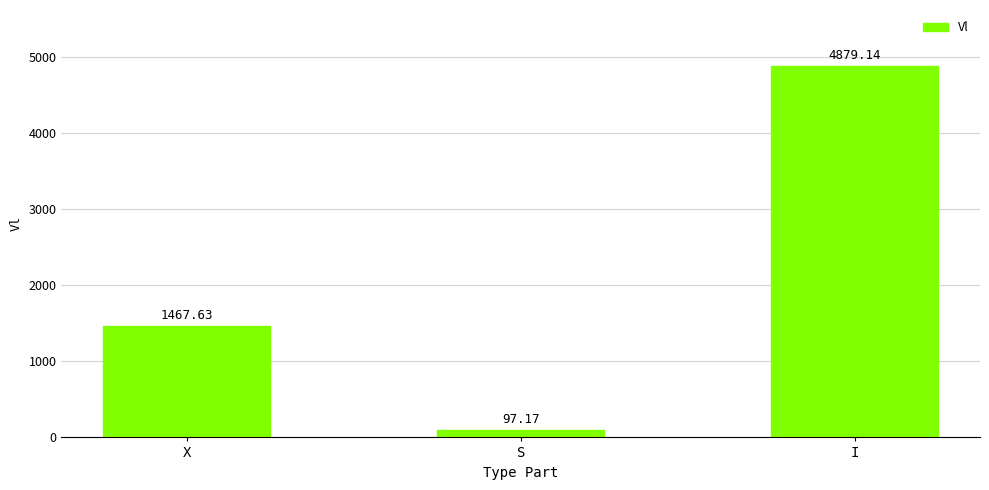

Reading right to left, transcribe all the data shown in this chart.

I=4879.1	S=97.2	X=1467.6